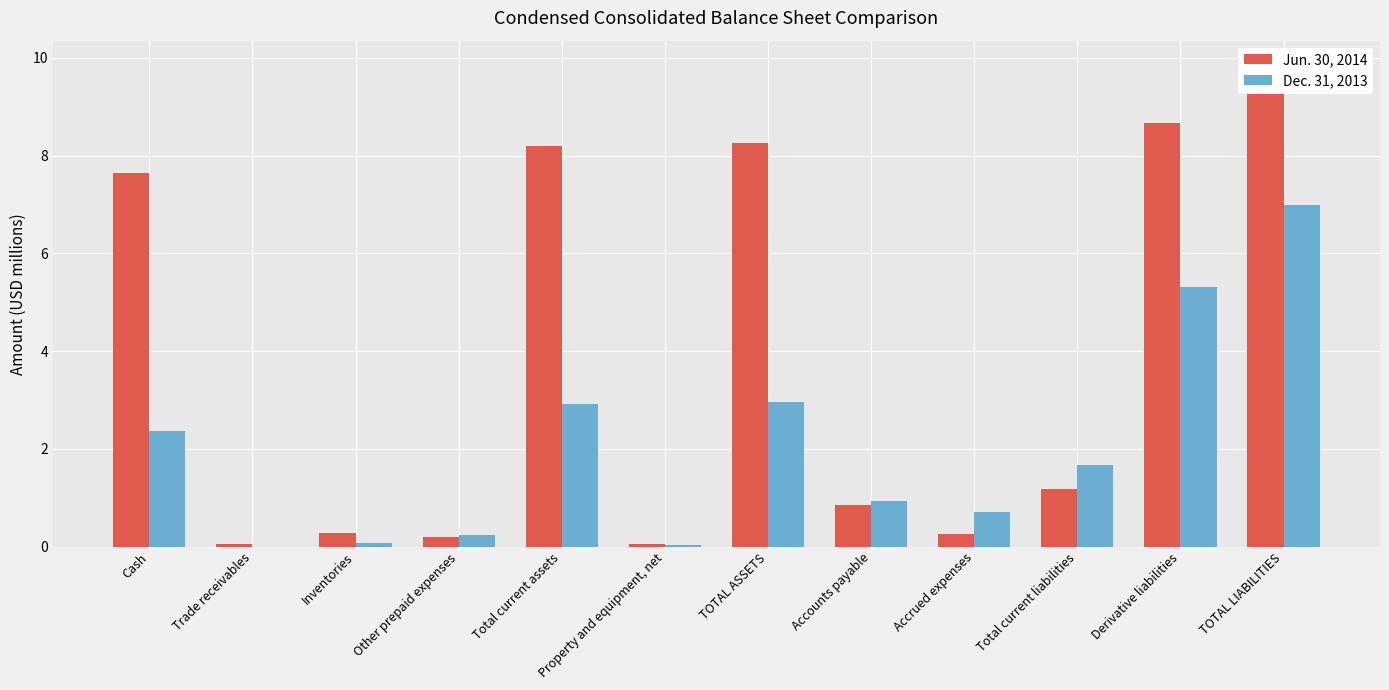

How many data points in Dec. 31, 2013 are above 1?

6